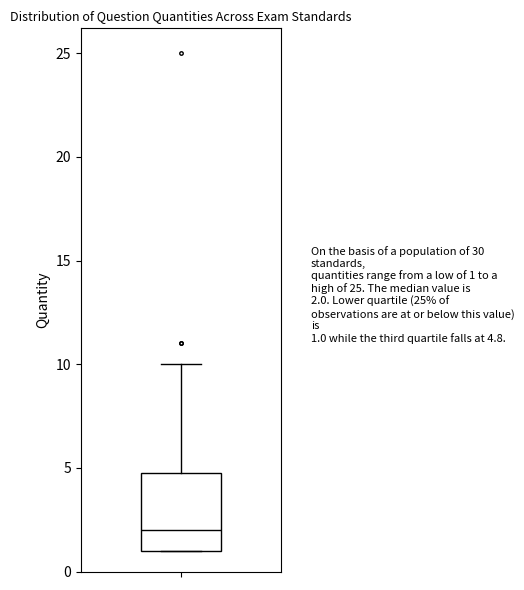

Where is the upper edge of the box on the y-axis? The values are not printed on the chart, so give them approximately, as read against the axis.

5